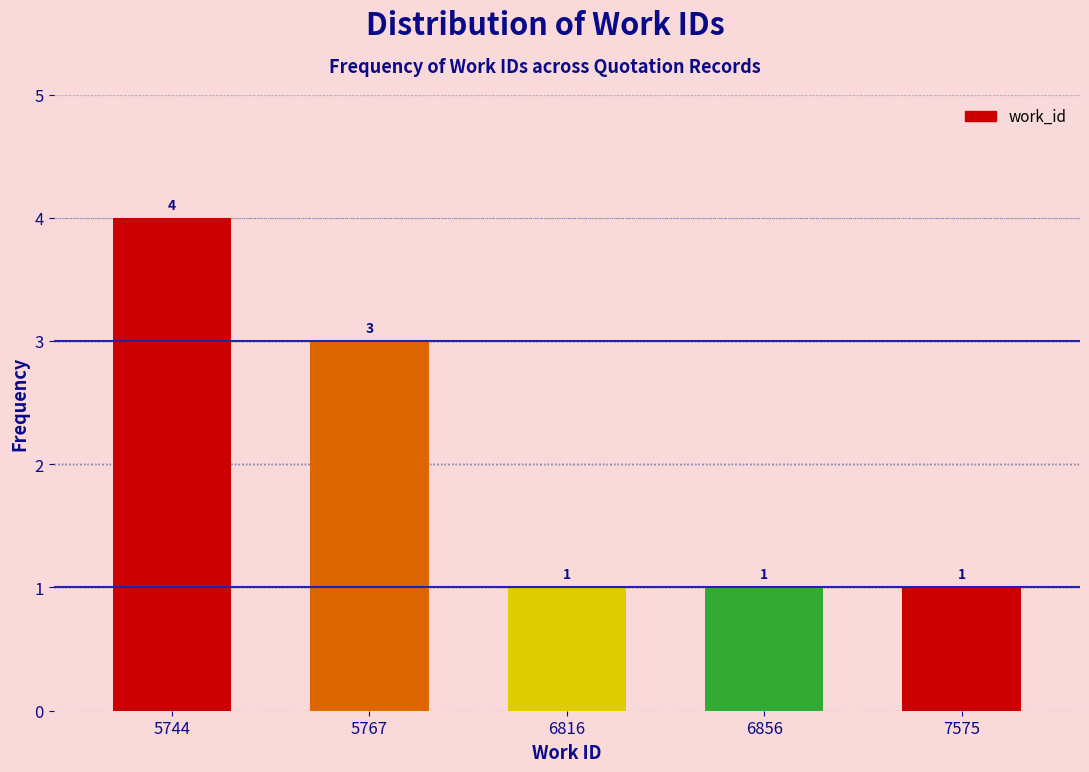

Reading left to right, what are all the values shown in this chart?

4	3	1	1	1